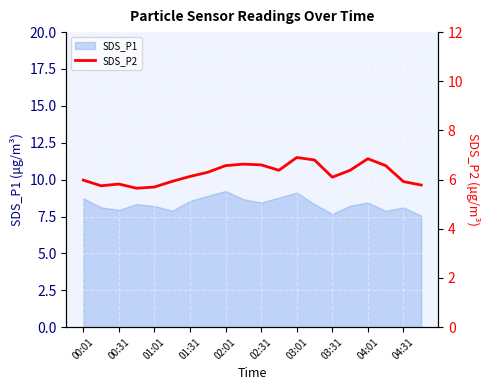

What is the greatest value displayed?

6.9